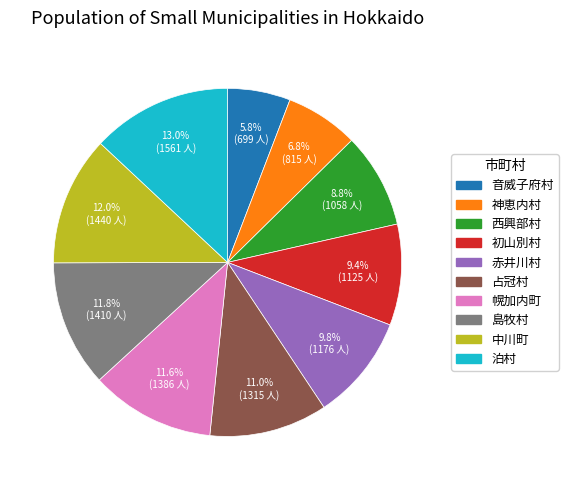

What percentage is the 島牧村 slice, to the nearest percent?

12%